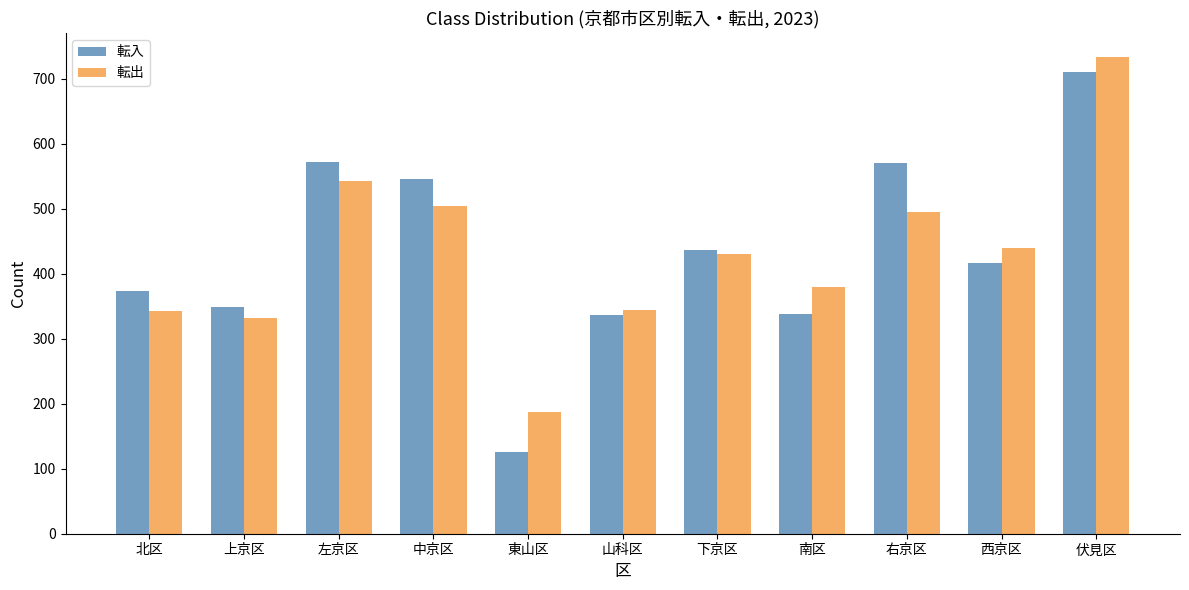

What is the spread (max minus min) of values at 東山区?

61